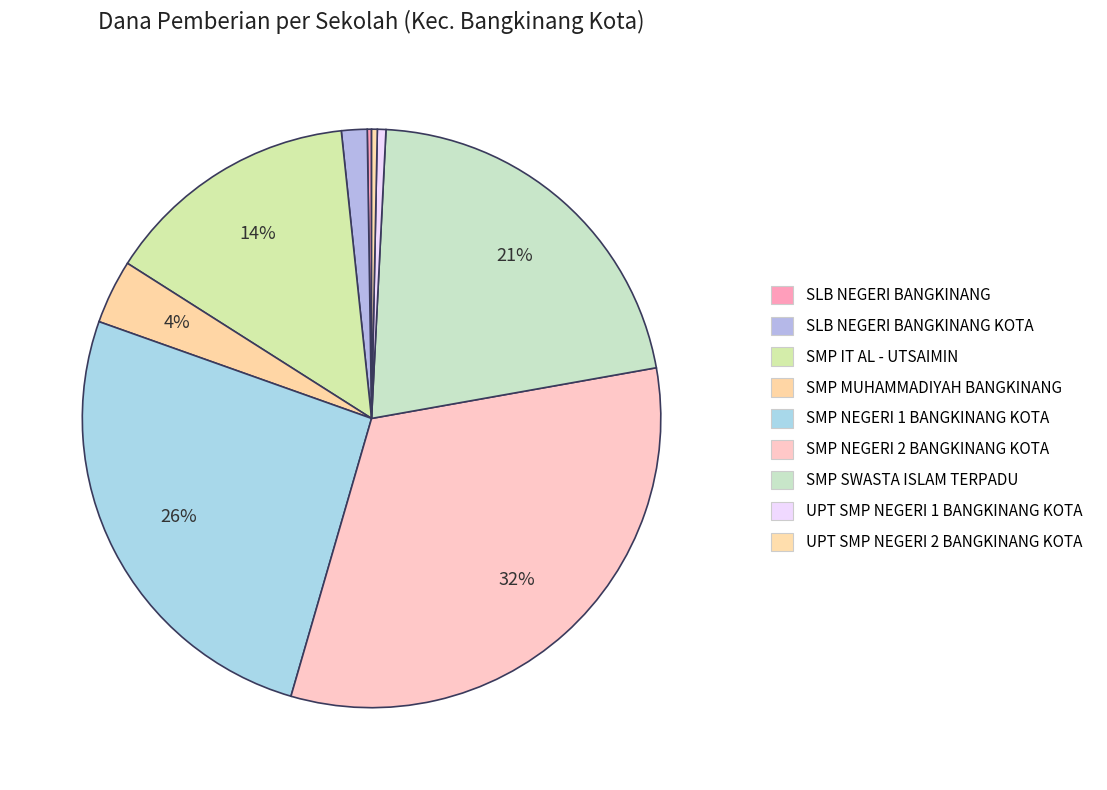

Which slice is the largest?

SMP NEGERI 2 BANGKINANG KOTA